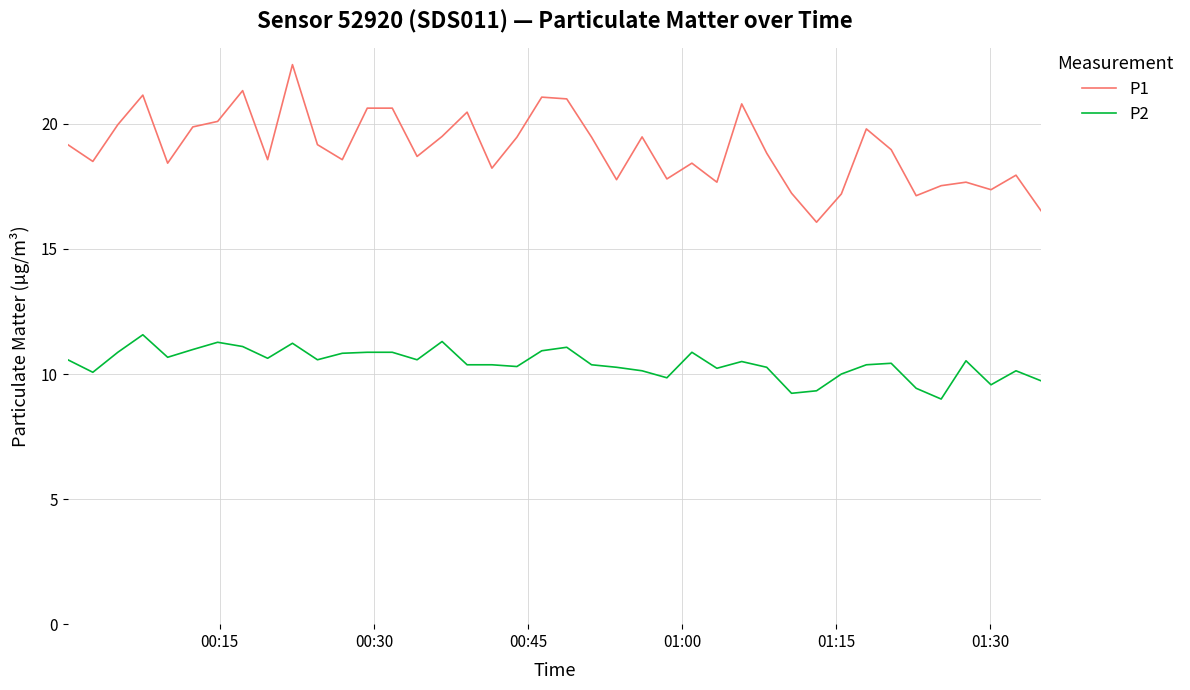

Which series has the largest total across all categories?

P1